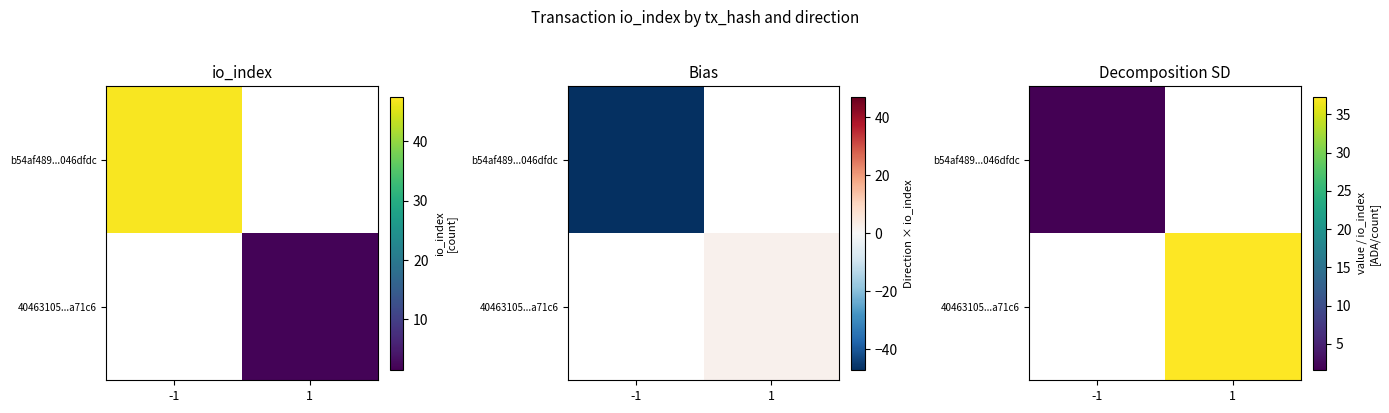

How many series are shown in this chart?

2